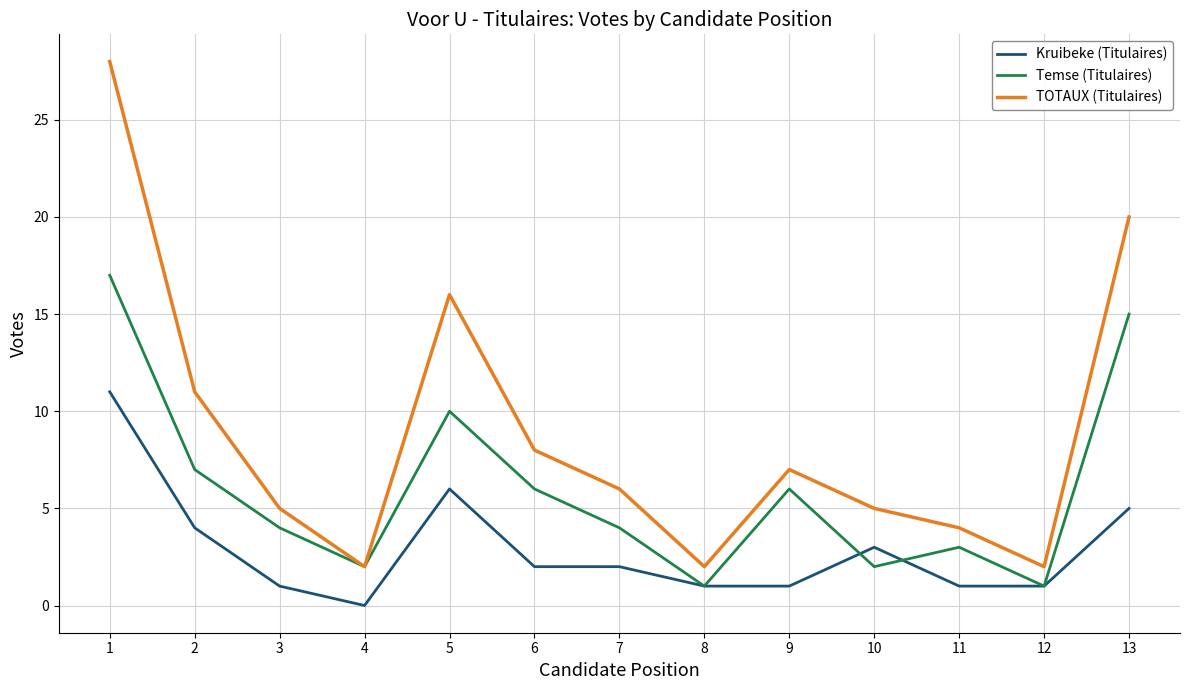

The Kruibeke (Titulaires) series shows 4 at 2. True or false?

True